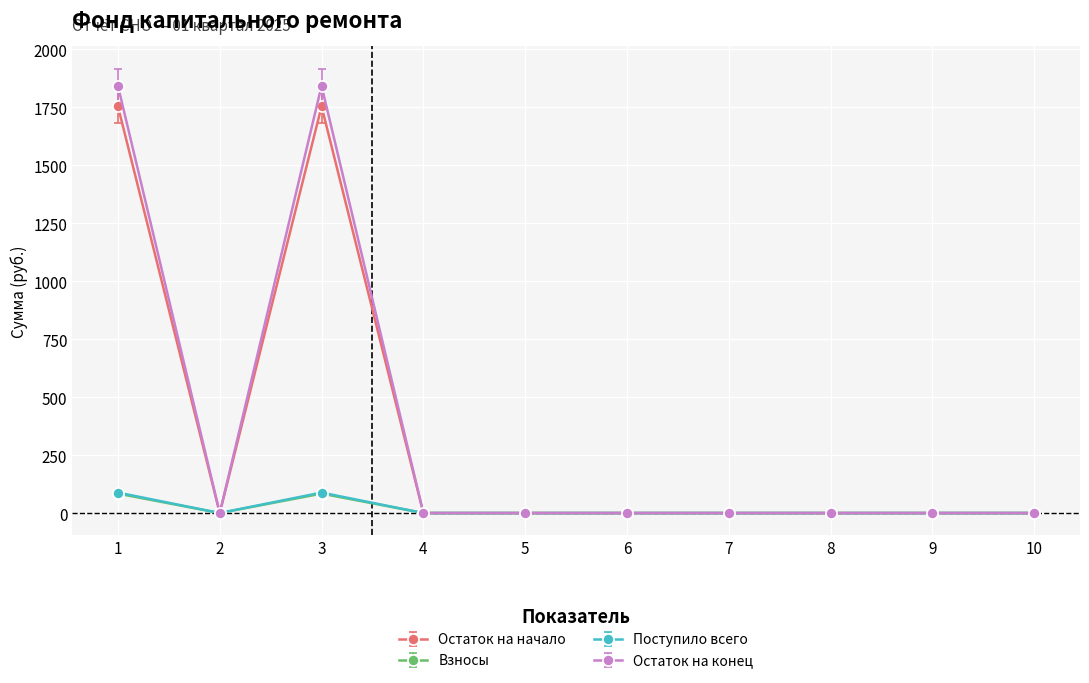

Where is the first local minimum for Остаток на конец?

2